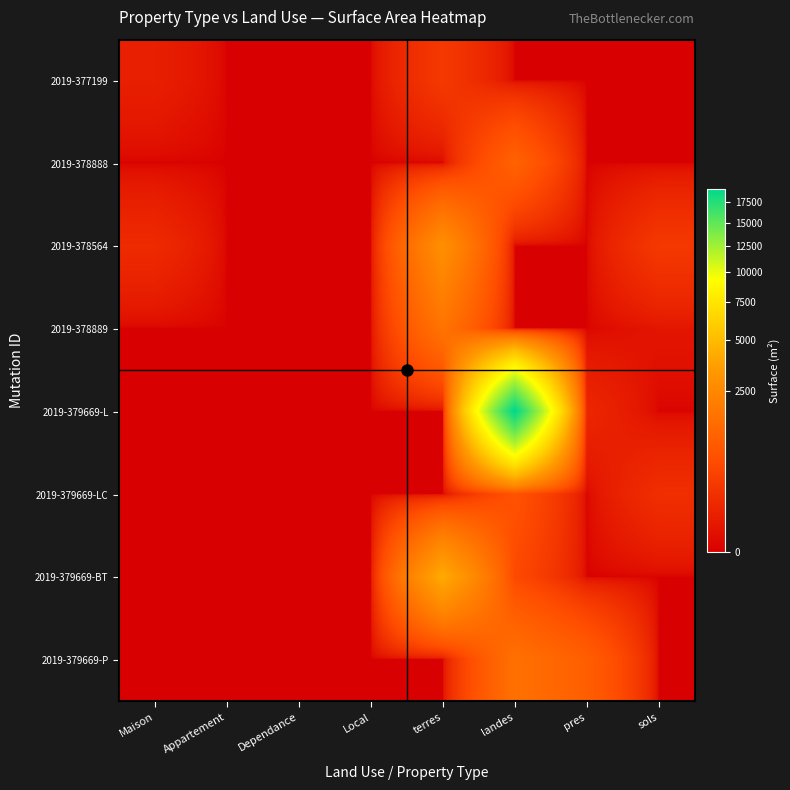

Reading left to right, list all the values displayed in this chart.

2019-377199: Maison=65	Appartement=0	Dependance=0	Local=0	terres=288	landes=0	pres=0	sols=0
2019-378888: Maison=0	Appartement=0	Dependance=0	Local=0	terres=0	landes=1120	pres=0	sols=0
2019-378564: Maison=140	Appartement=0	Dependance=0	Local=0	terres=2880	landes=0	pres=0	sols=280
2019-378889: Maison=0	Appartement=0	Dependance=0	Local=0	terres=1695	landes=0	pres=0	sols=25
2019-379669-L: Maison=0	Appartement=0	Dependance=0	Local=0	terres=0	landes=19167	pres=111	sols=0
2019-379669-LC: Maison=0	Appartement=0	Dependance=0	Local=0	terres=0	landes=722	pres=0	sols=177
2019-379669-BT: Maison=0	Appartement=0	Dependance=0	Local=0	terres=4187	landes=540	pres=0	sols=0
2019-379669-P: Maison=0	Appartement=0	Dependance=0	Local=0	terres=0	landes=1580	pres=1015	sols=0